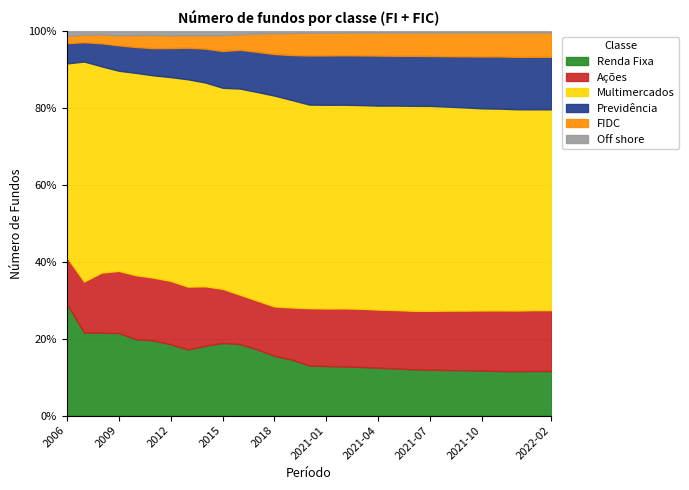

Which category has the highest value in the Renda Fixa series?

2006